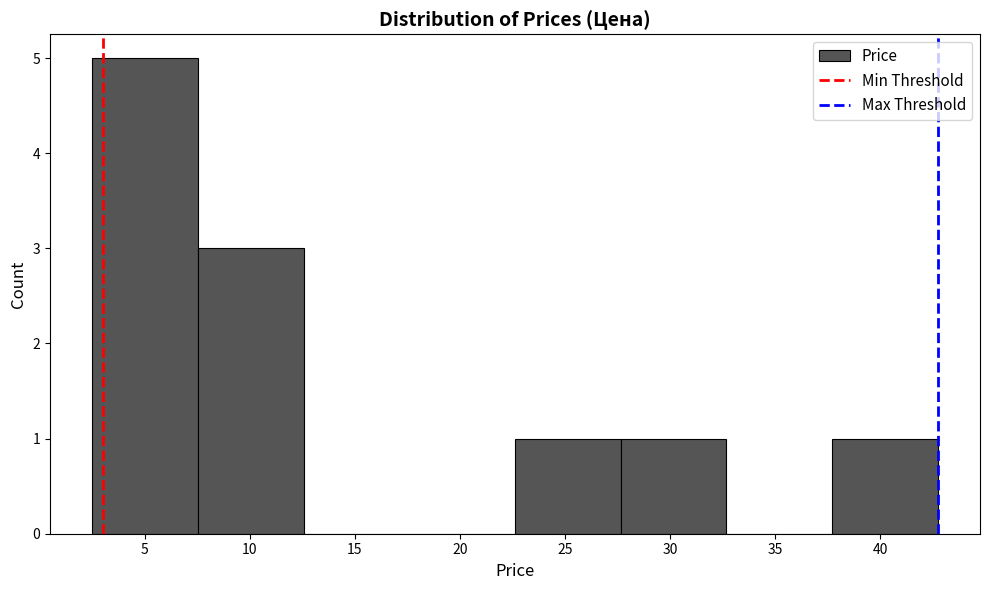

What is the height of the bar covering 27.5 to 32.5 on the x-axis? Neither the bar edges nor the heights are printed on the chart, so give them approximately, as read against the axes.

1